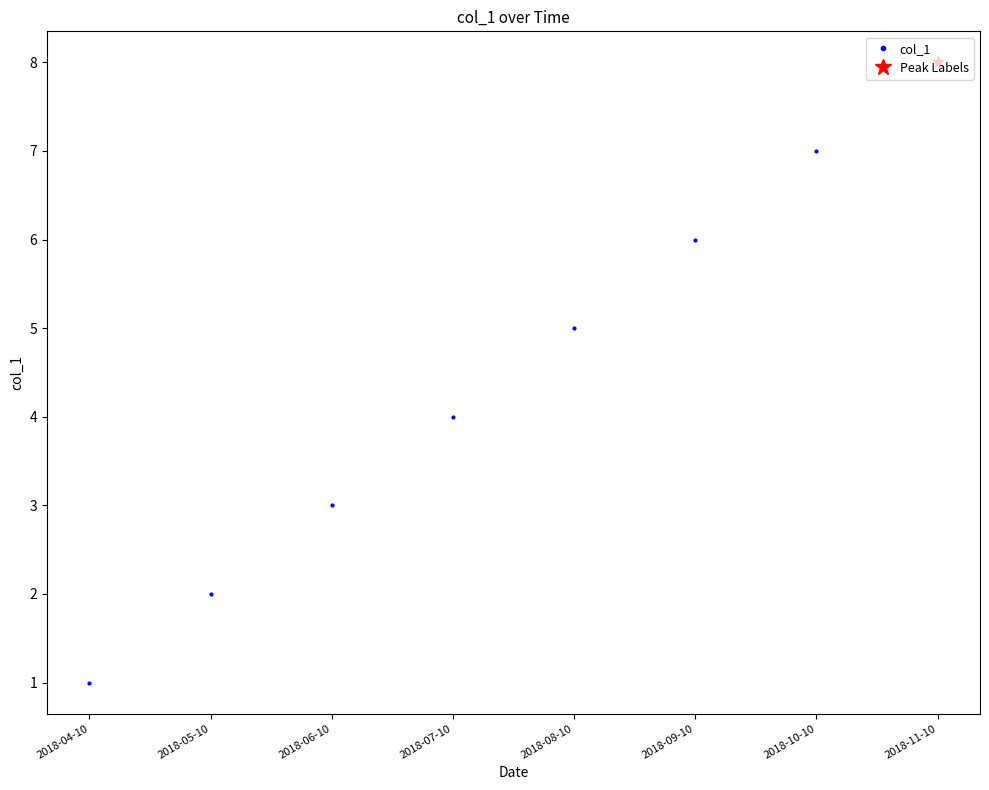

Reading left to right, list all the values displayed in this chart.

2018-04-10=1	2018-05-10=2	2018-06-10=3	2018-07-10=4	2018-08-10=5	2018-09-10=6	2018-10-10=7	2018-11-10=8